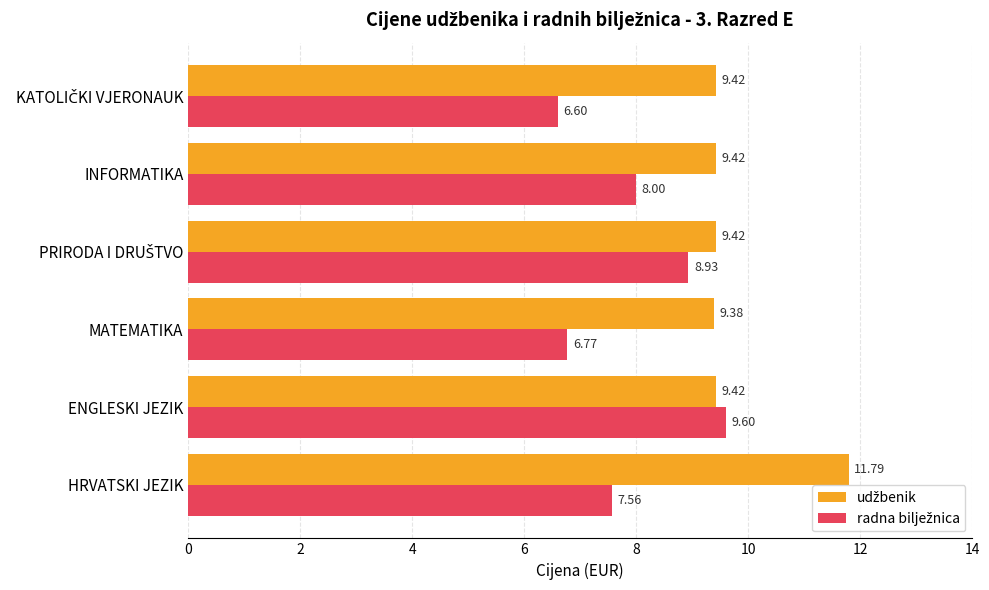

What is the difference between the highest and lowest values at INFORMATIKA?

1.4